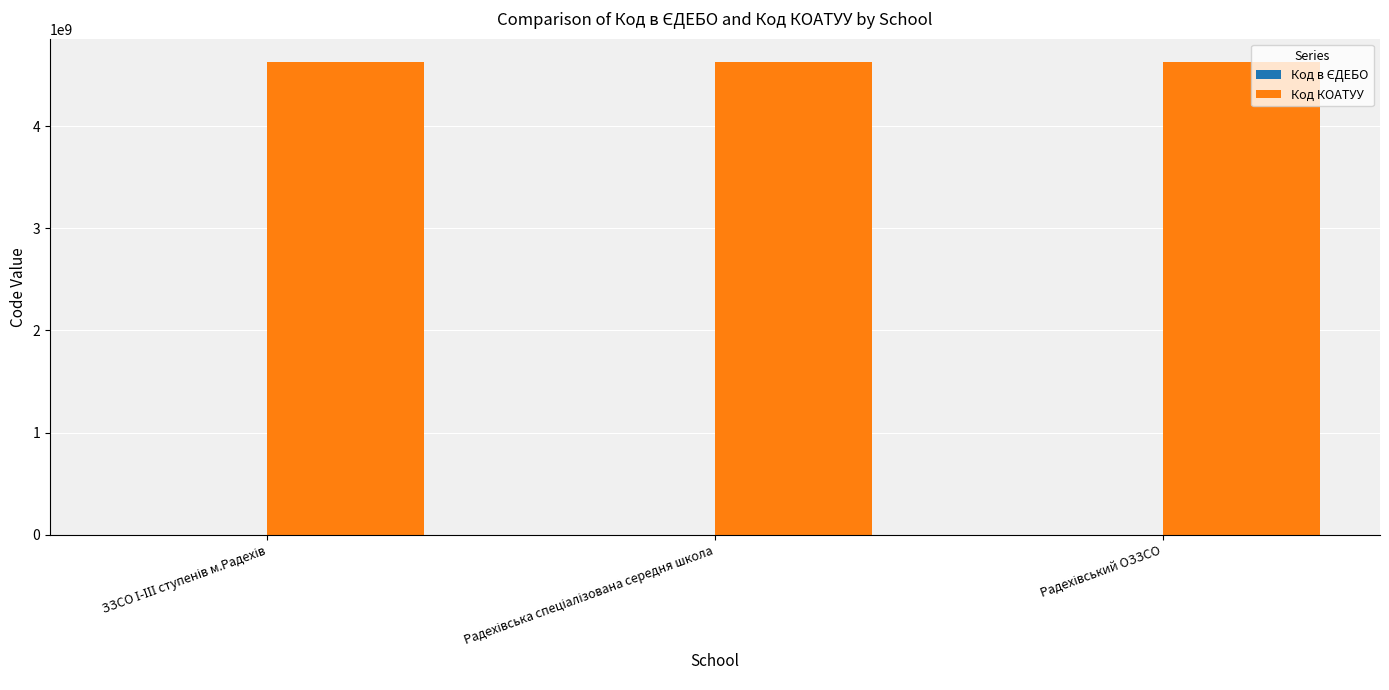

Does the chart contain stacked bars?

No